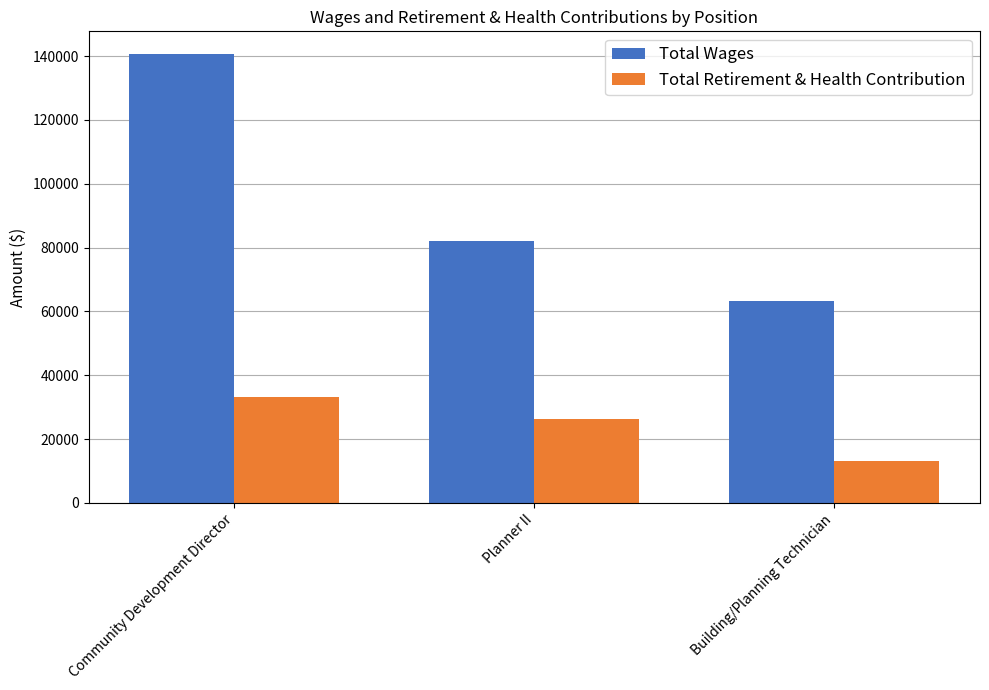

Rank the series by their average value, from lowest to highest.

Total Retirement & Health Contribution, Total Wages